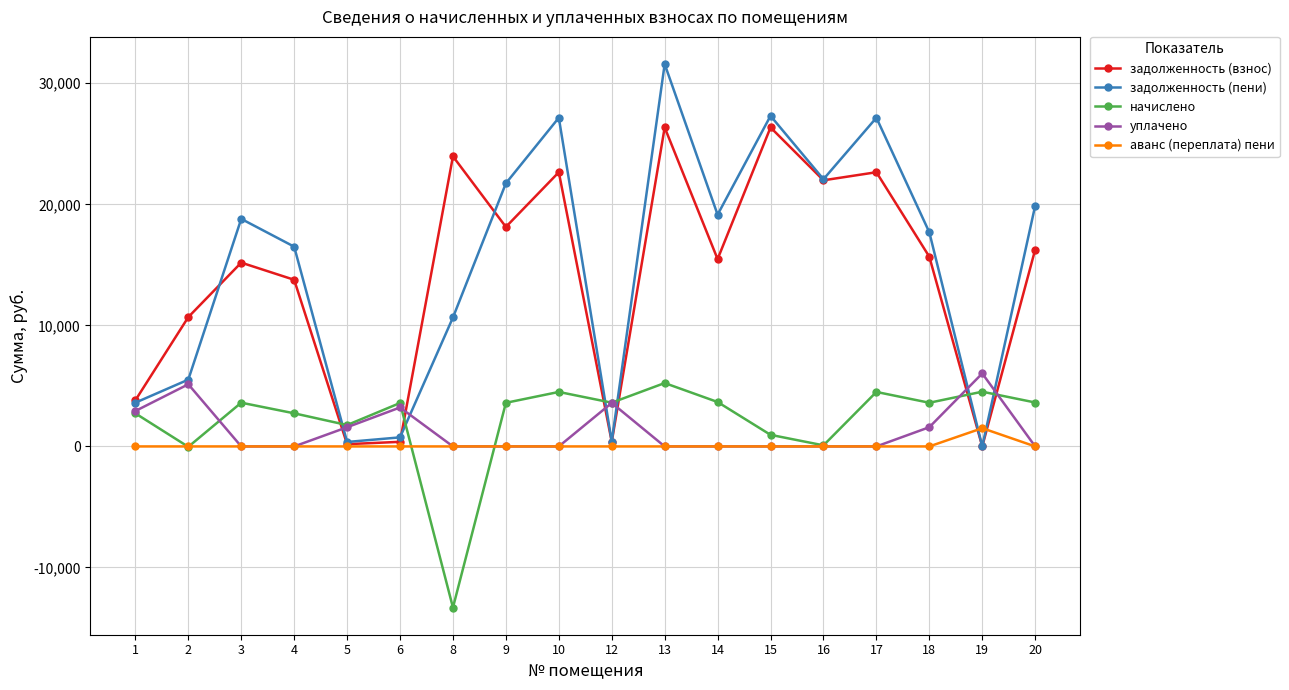

Is the value of уплачено at 10 greater than the value of задолженность (пени) at 15?

No